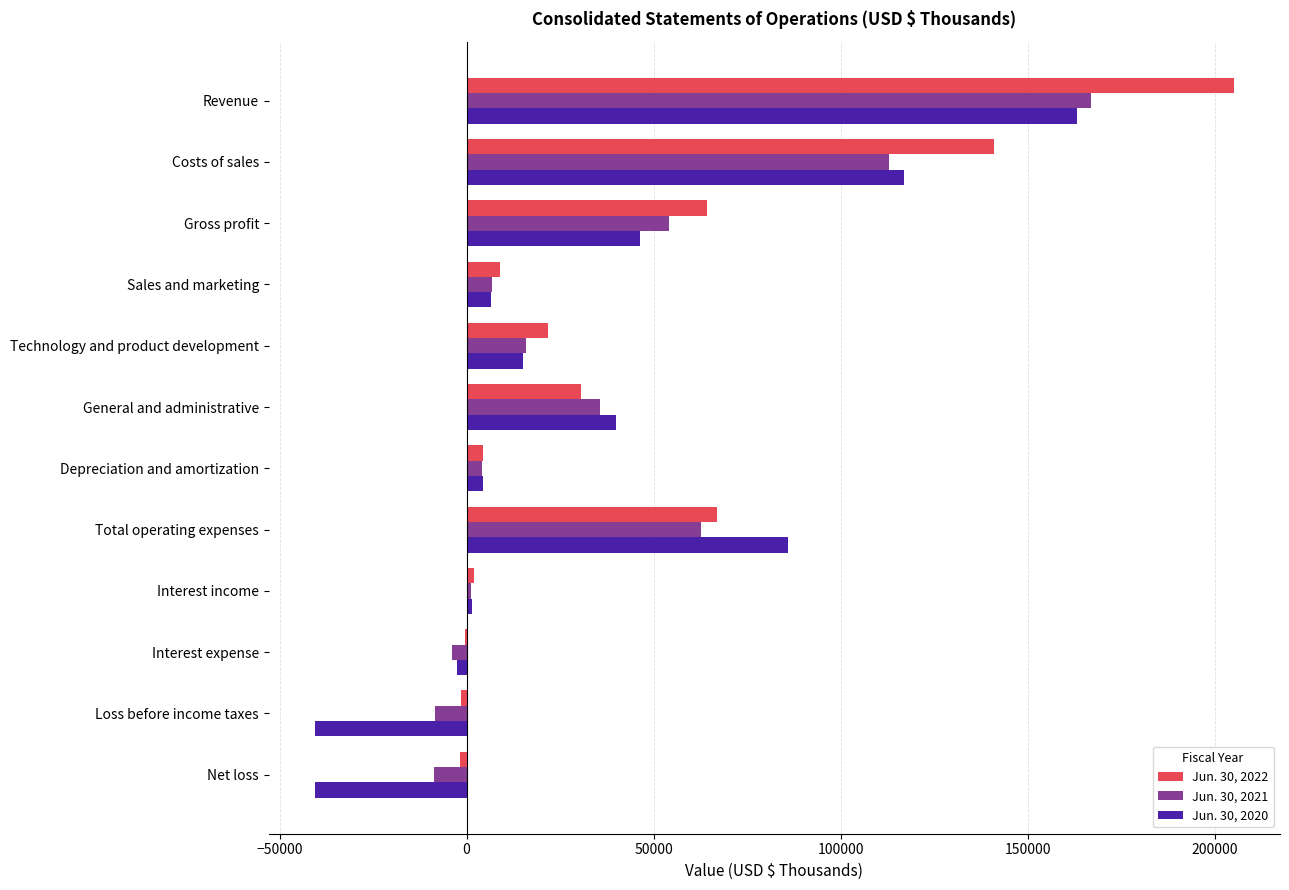

The Jun. 30, 2020 series shows 116880 at Costs of sales. True or false?

True